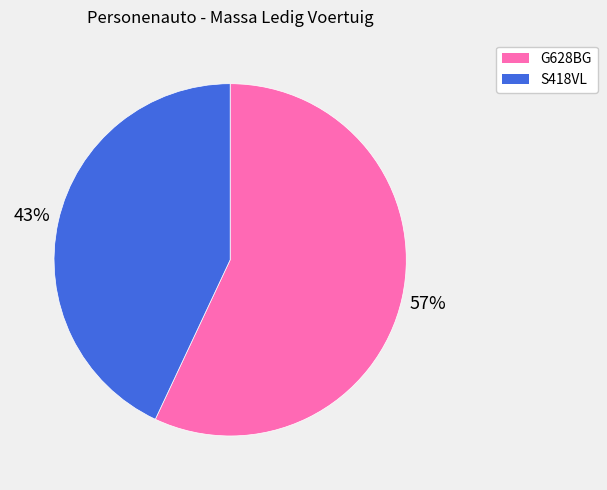

To the nearest percent, what percentage of the pie is G628BG?

57%